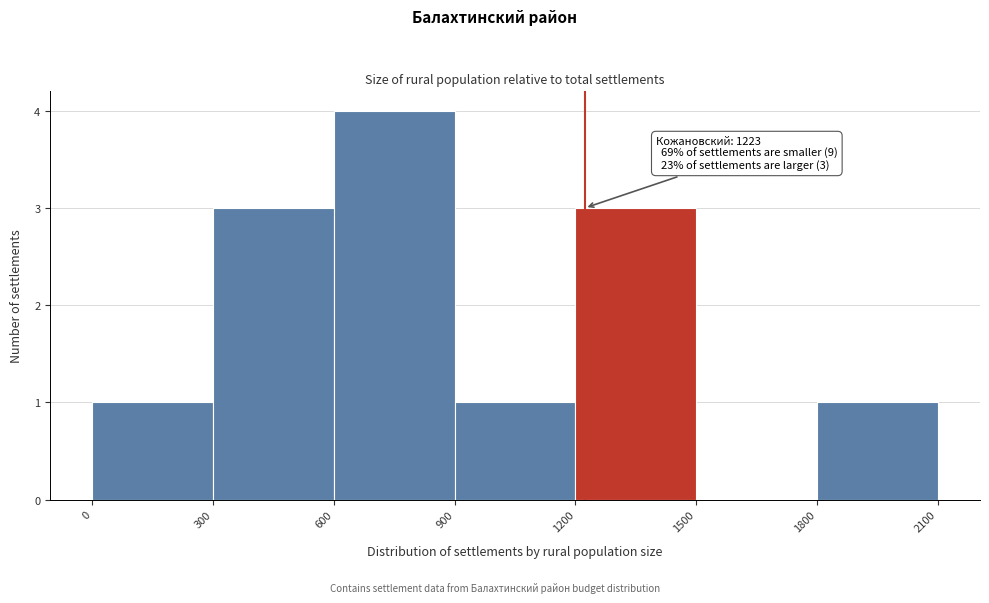

Over which range of the x-axis is the bar tallest?

600 to 900